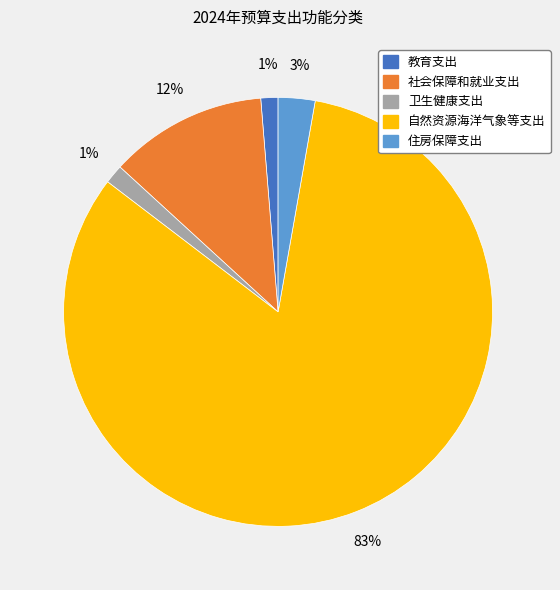

Is the sum of 社会保障和就业支出 and 住房保障支出 greater than half?

No